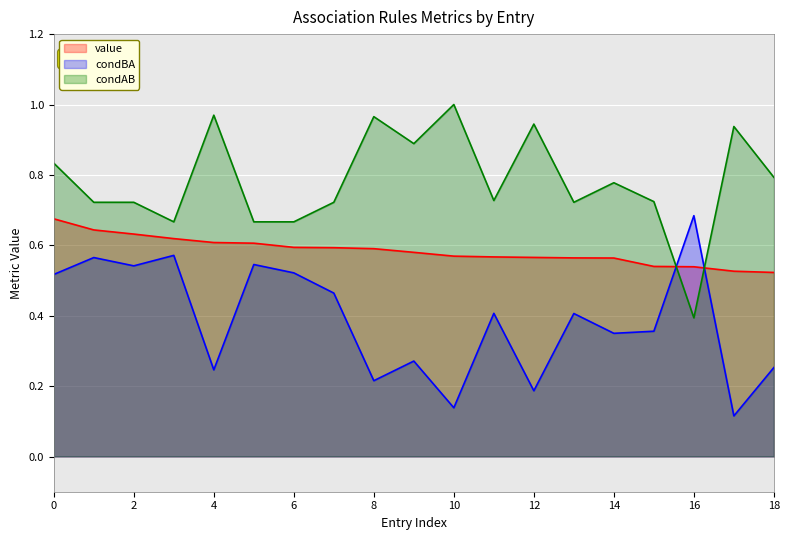

How many lines are shown in the chart?

3